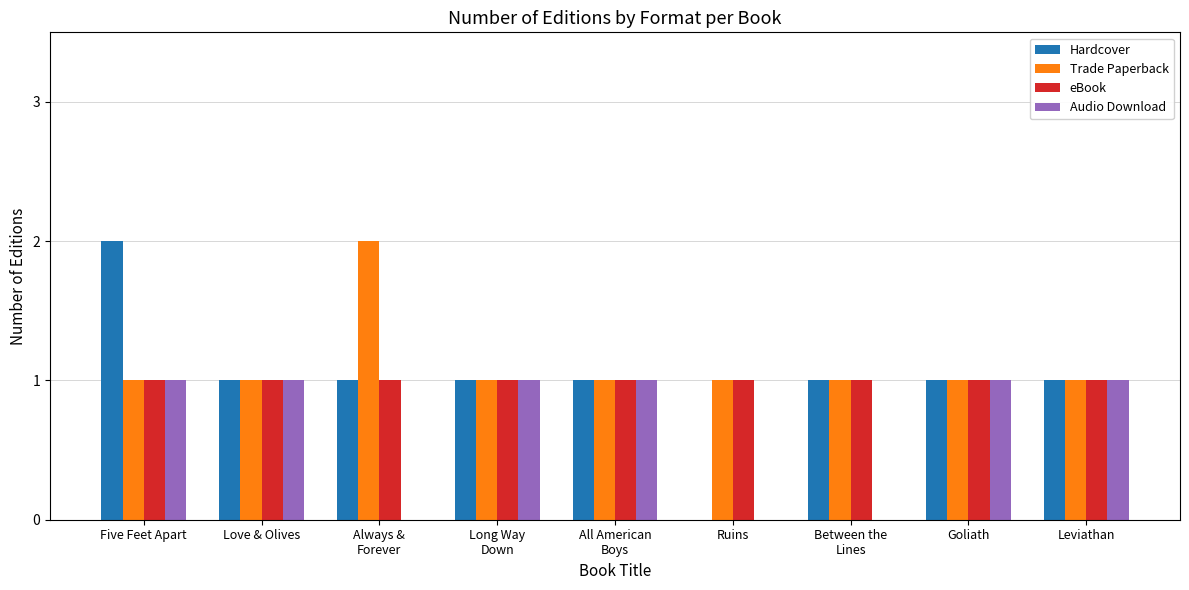

Where does the Hardcover series first go above 1?

Five Feet Apart